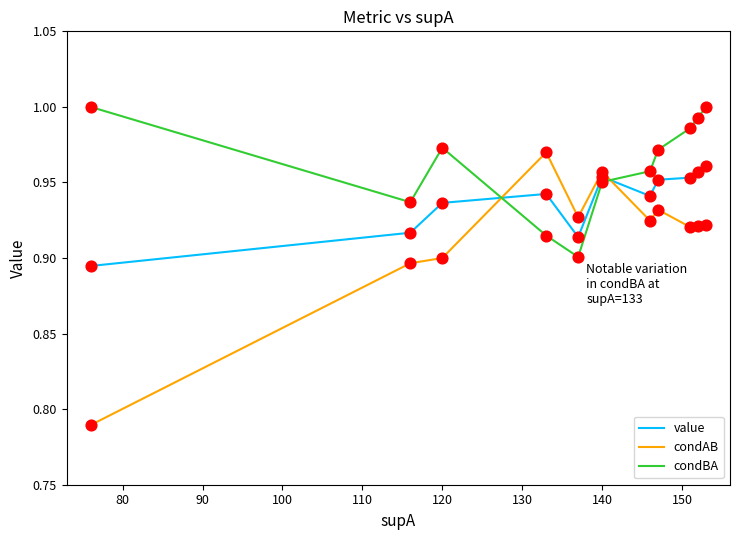

After their last crossing, which series has the higher values: value or condAB?

value